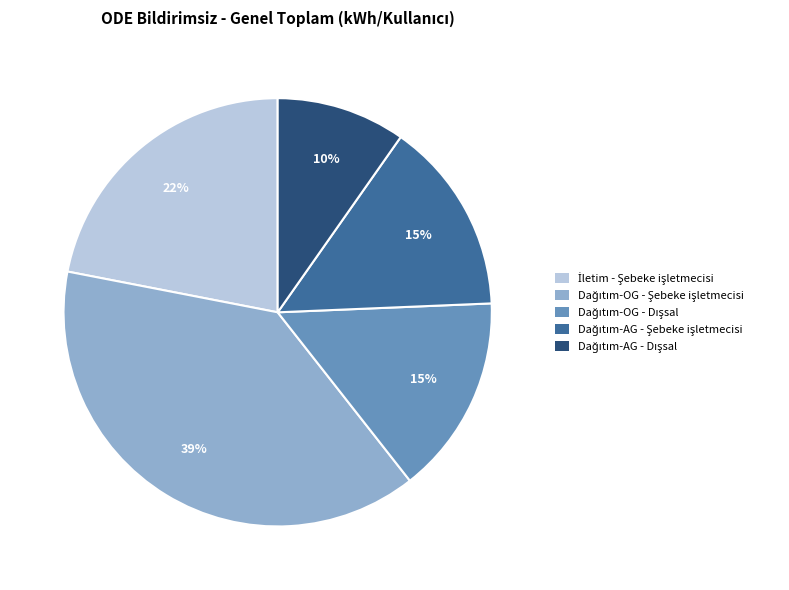

How many slices are in this pie chart?

5